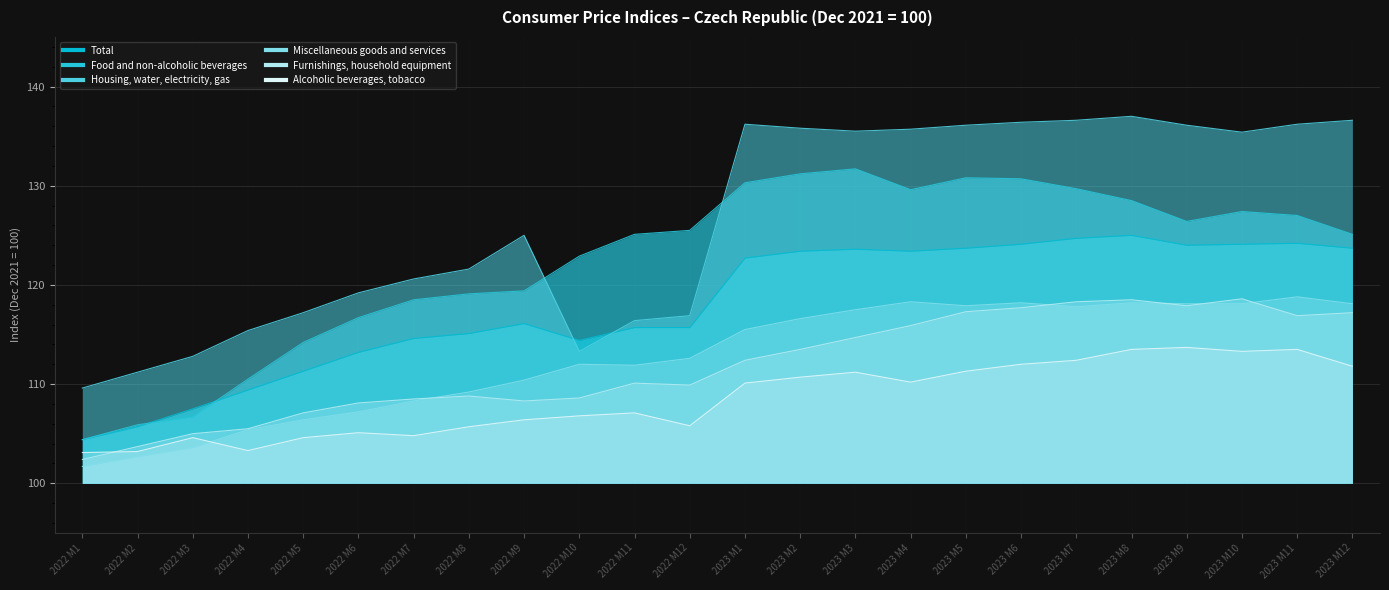

Count the number of categories in the chart.

24